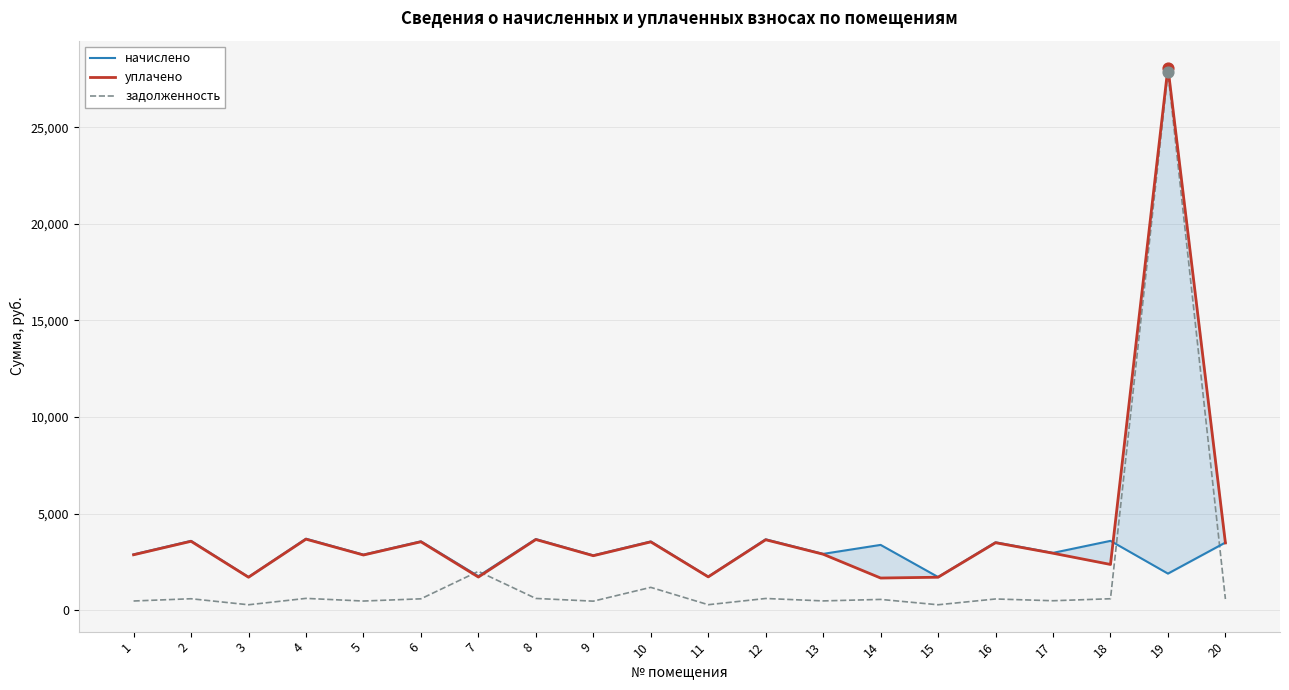

What are all the series names shown in the legend?

начислено, уплачено, задолженность